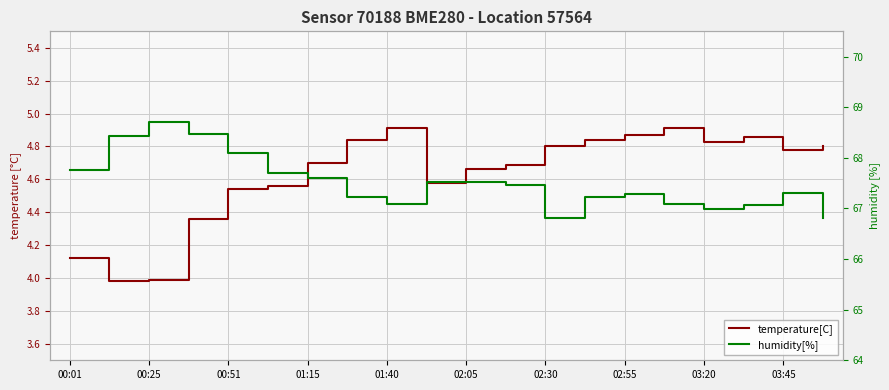

The temperature[C] series shows 4.8 at 02:30. True or false?

True